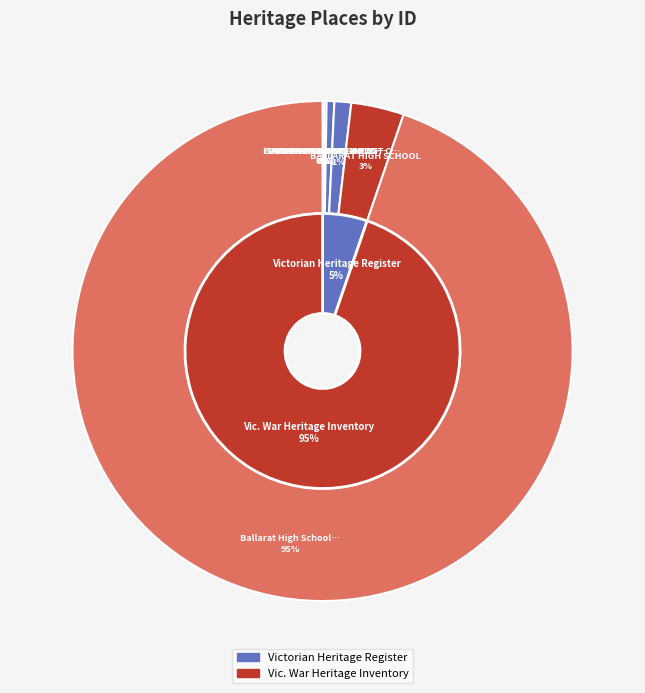

The BALLARAT SCHOOL OF MINES slice represents 0% of the pie. True or false?

True